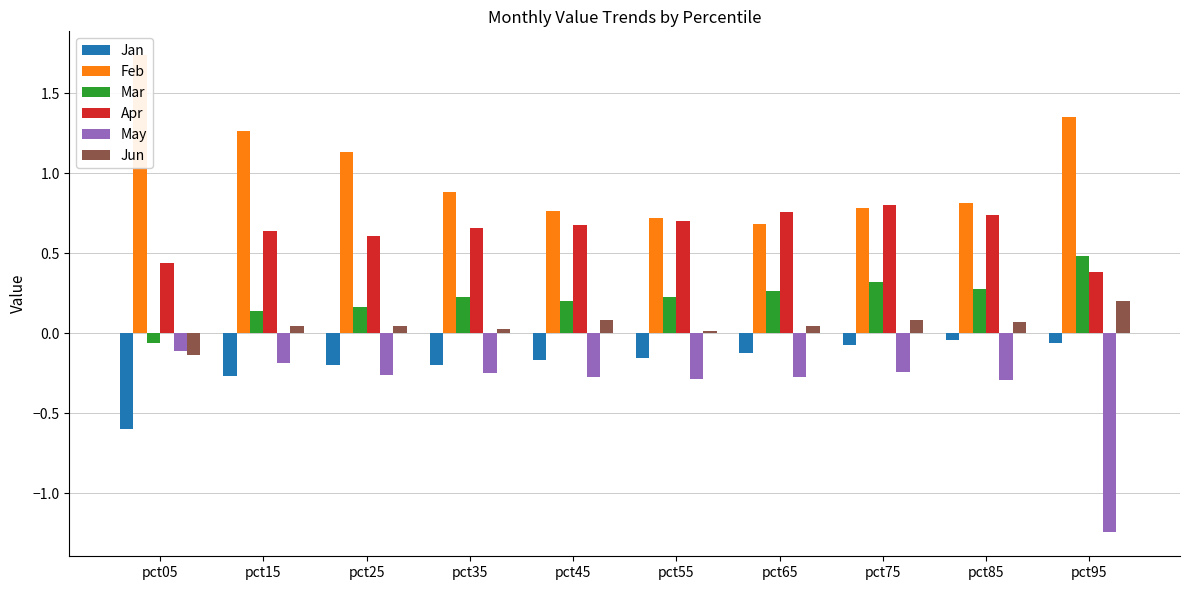

Which category has the highest value in the Apr series?

pct75